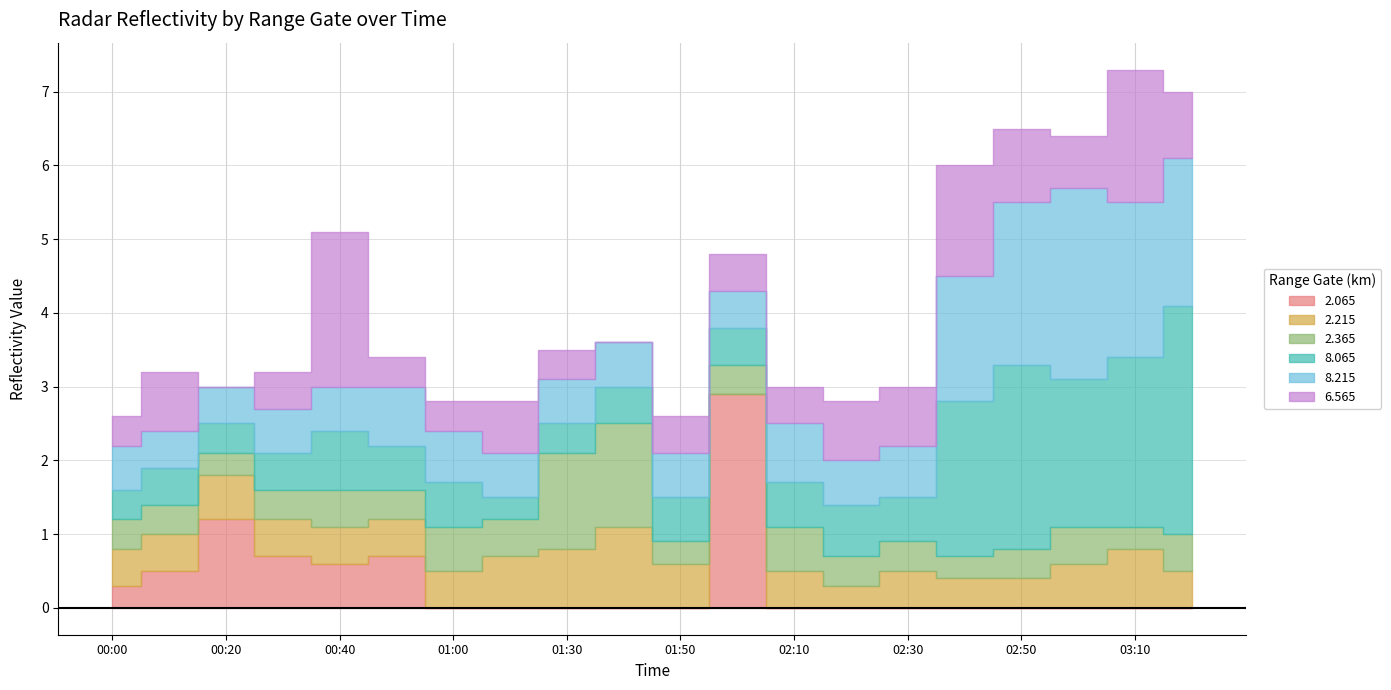

What is the highest value of the 8.215 series?

2.6